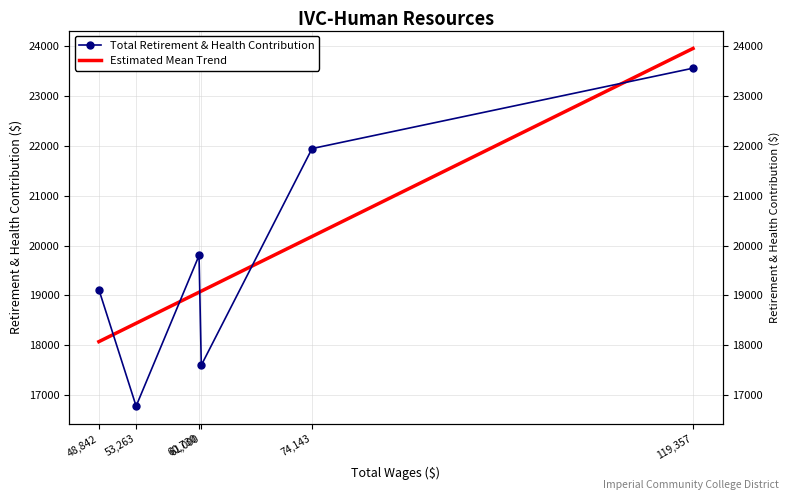

At 74,143, list the series in order from largest to smallest.

Total Retirement & Health Contribution, Estimated Mean Trend